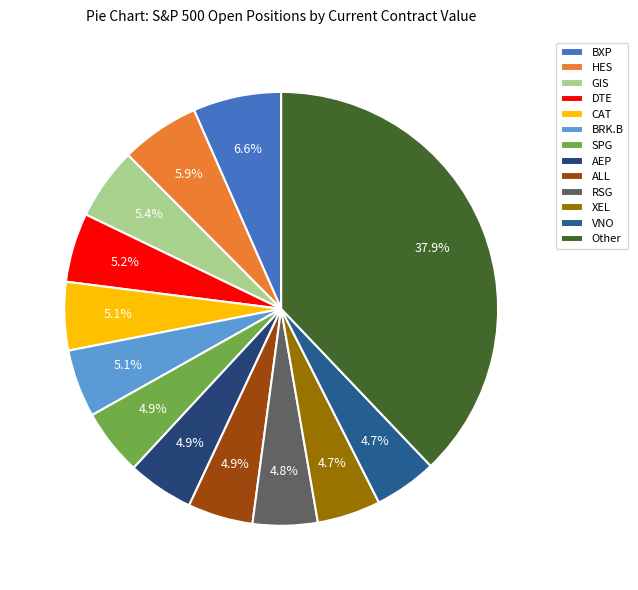

How many segments does this pie chart have?

13